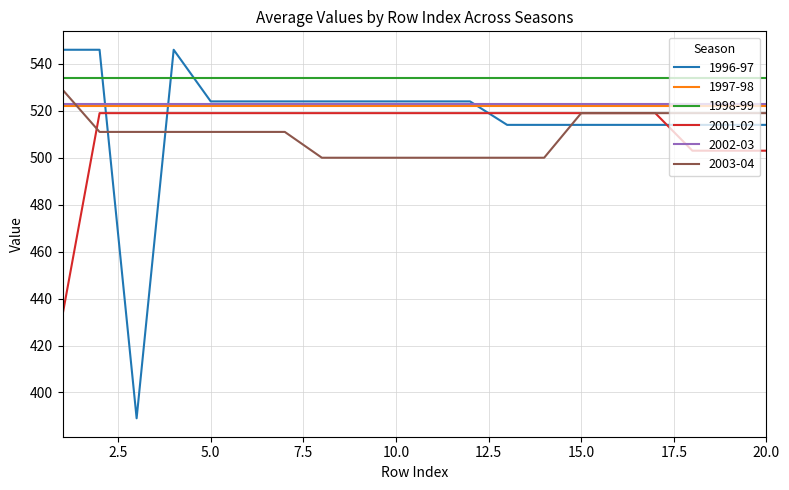

What is the sum of all 2003-04 values?

10209